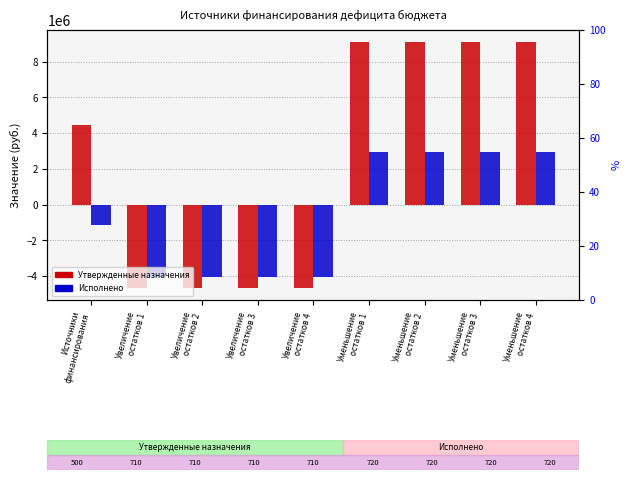

Reading left to right, extract all data points from this chart.

Утвержденные назначения: 4441000.0	-4651300.0	-4651300.0	-4651300.0	-4651300.0	9092300.0	9092300.0	9092300.0	9092300.0
Исполнено: -1123080.7	-4061030.3	-4061030.3	-4061030.3	-4061030.3	2937949.6	2937949.6	2937949.6	2937949.6